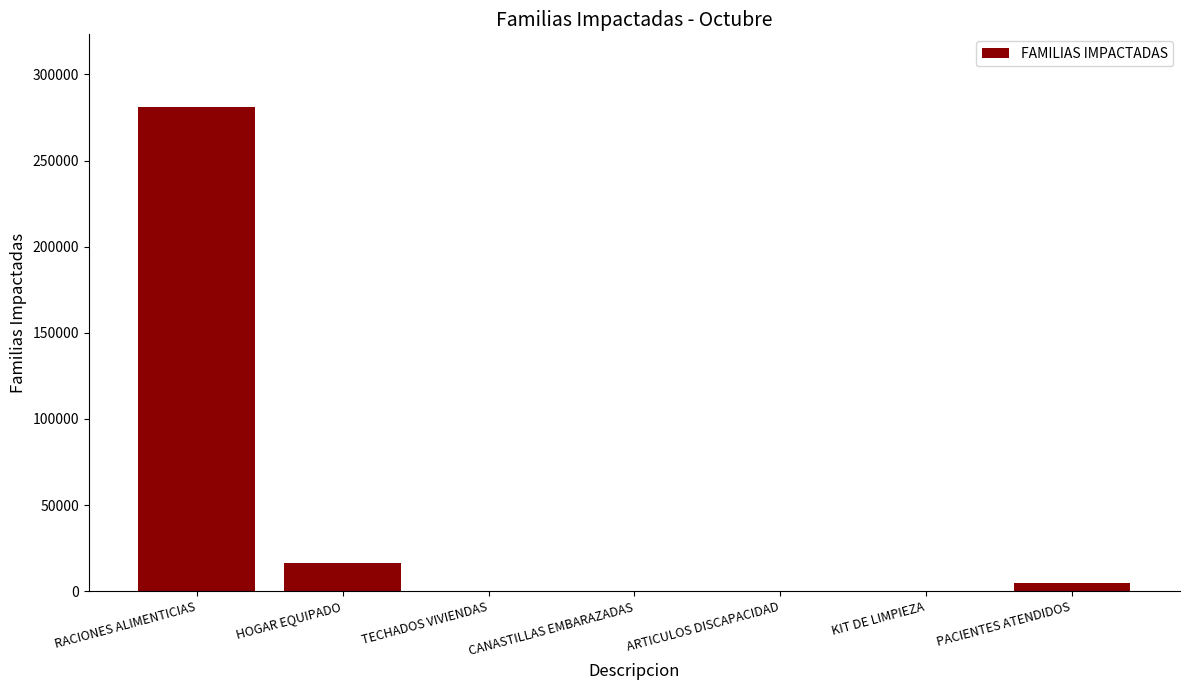

Are the bars grouped side by side (vs. stacked)?

No